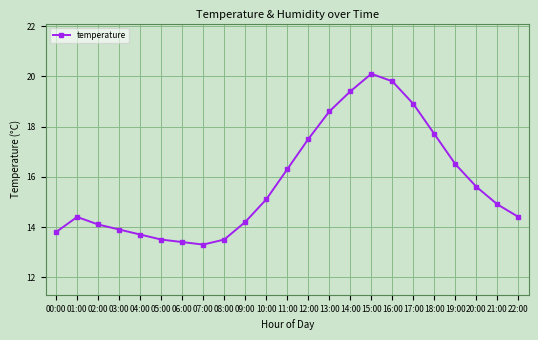

How many interior local peaks (higher than both neighbors) does the data have?

2